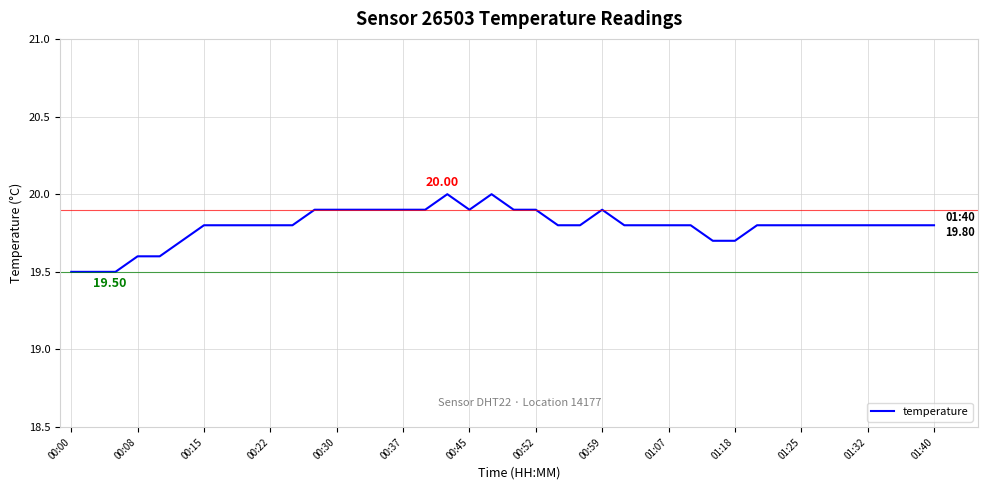

What is the difference between the maximum and minimum values?

0.5